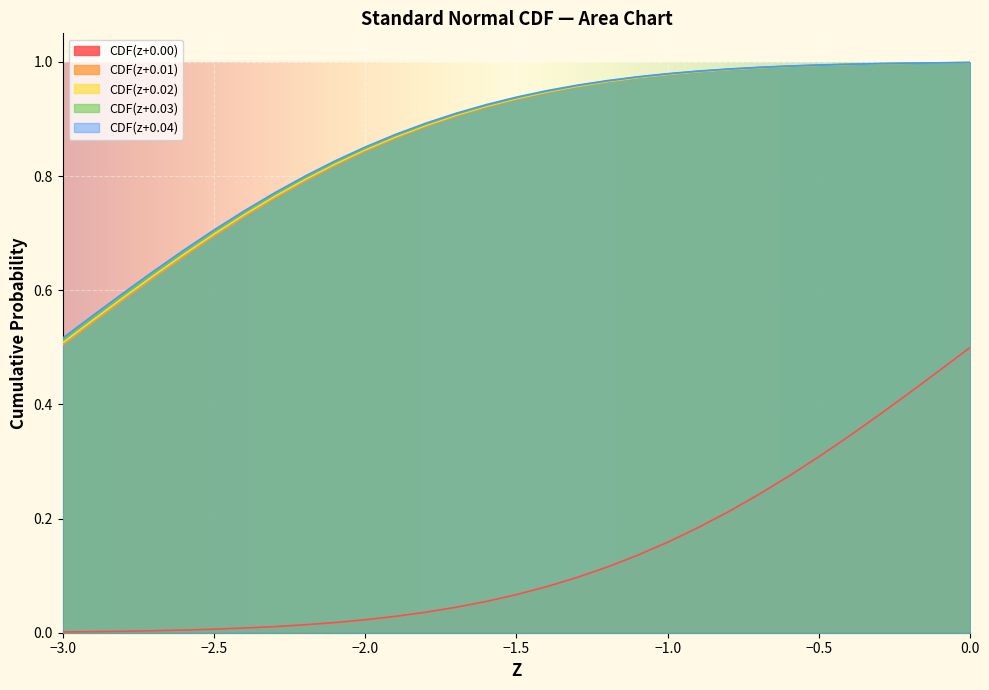

True or false: Z=2 and Z=-2 cross at least once.

False